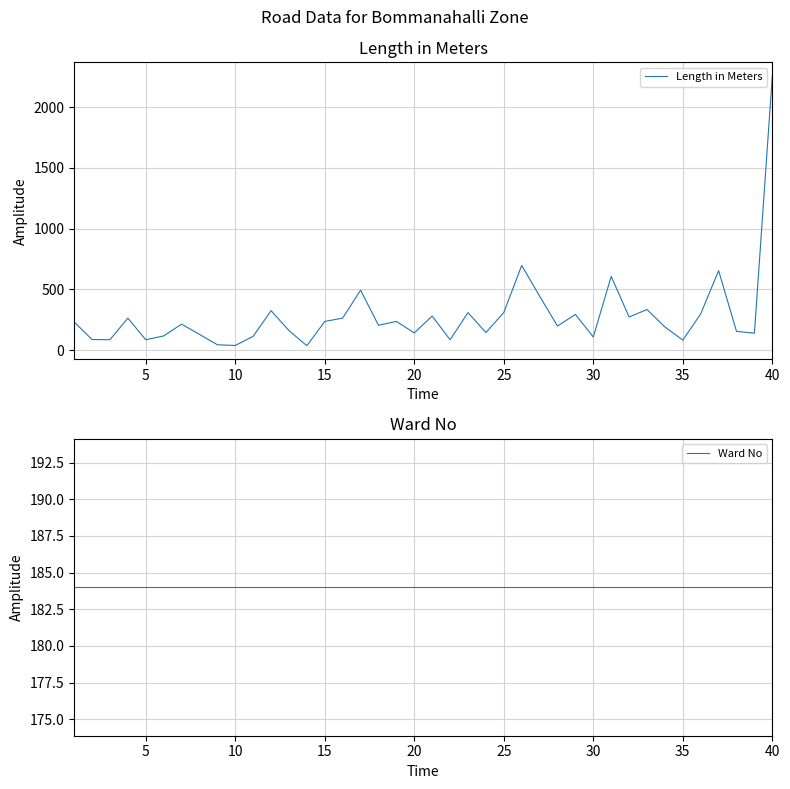

Is this an area chart (filled region under the line)?

No